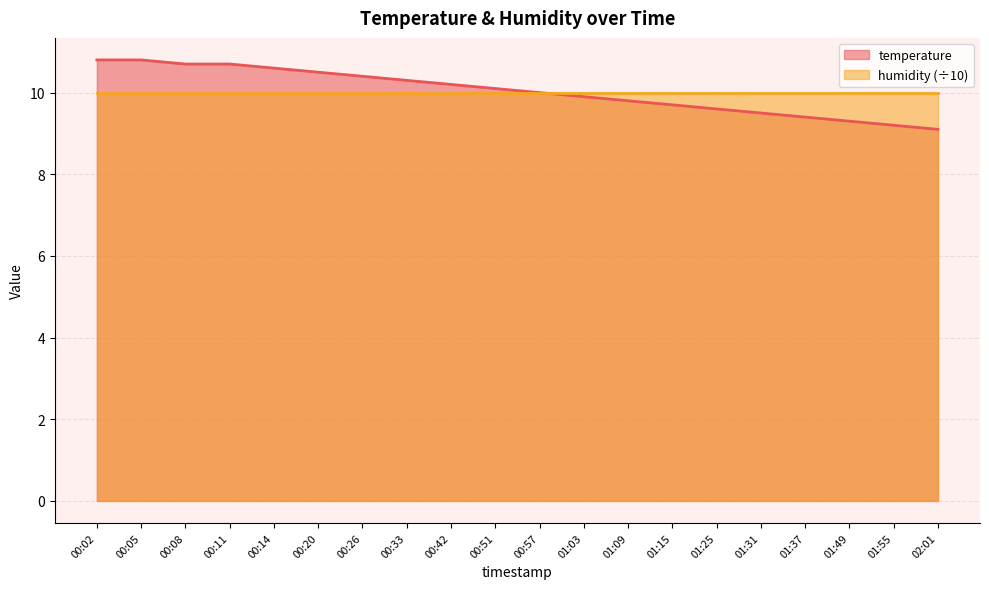

Reading right to left, transcribe all the data shown in this chart.

9.1	9.2	9.3	9.4	9.5	9.6	9.7	9.8	9.9	10.0	10.1	10.2	10.3	10.4	10.5	10.6	10.7	10.7	10.8	10.8